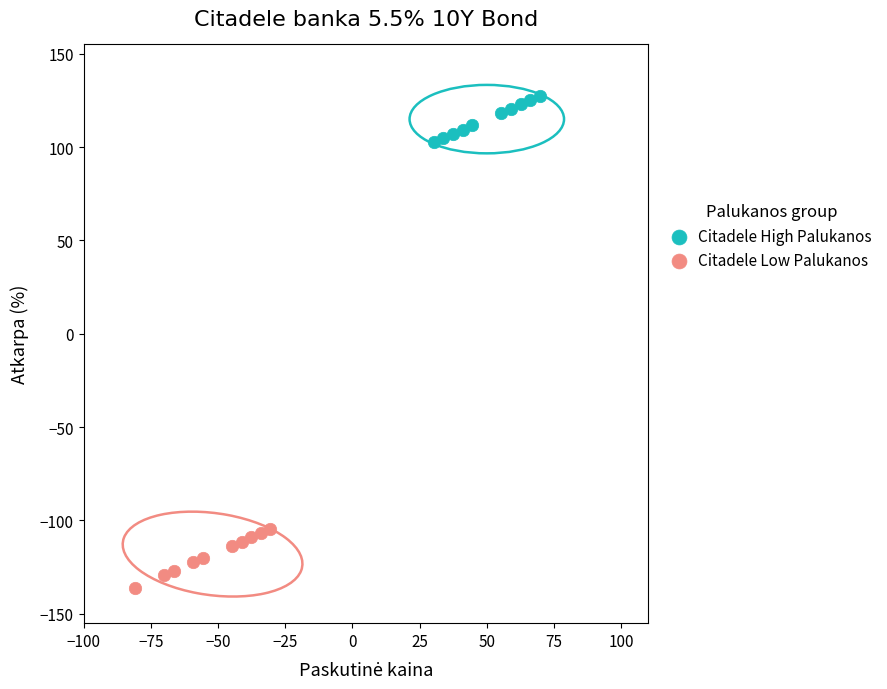

Which series has the largest Y range (max minus min)?

Citadele Low Palukanos